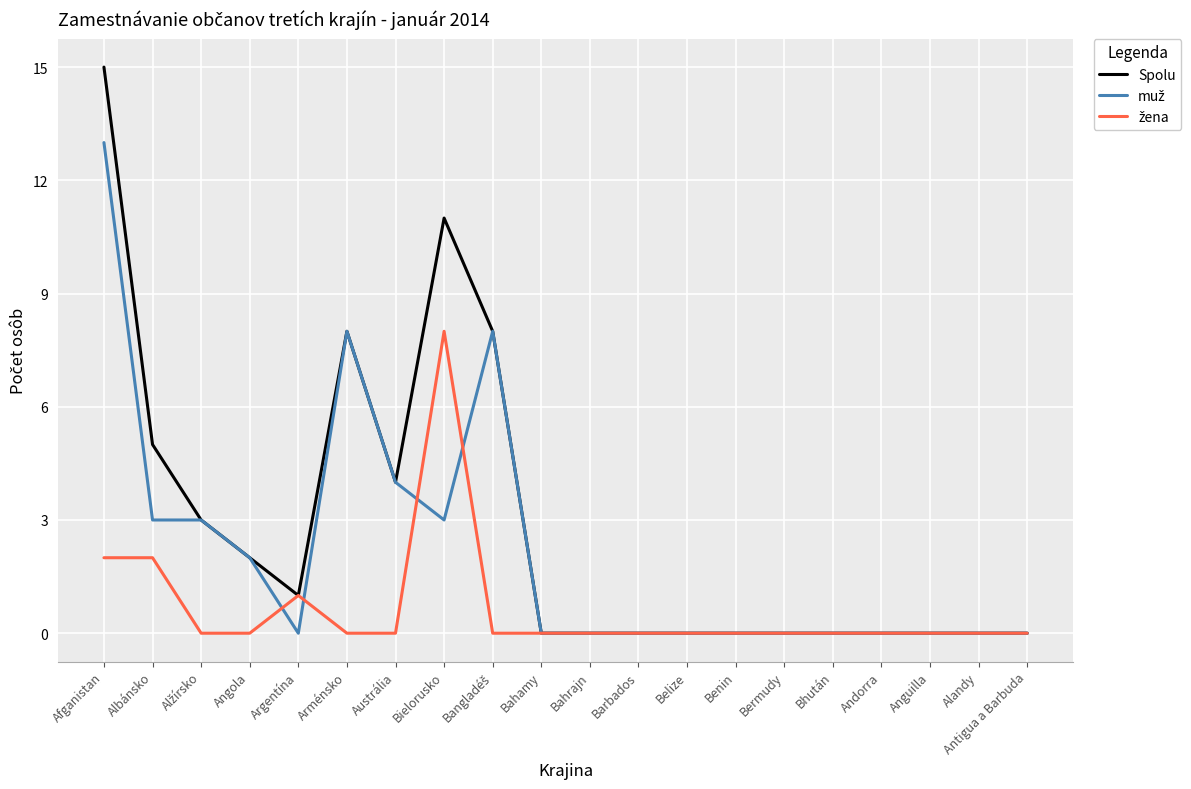

What is the greatest value displayed?

15